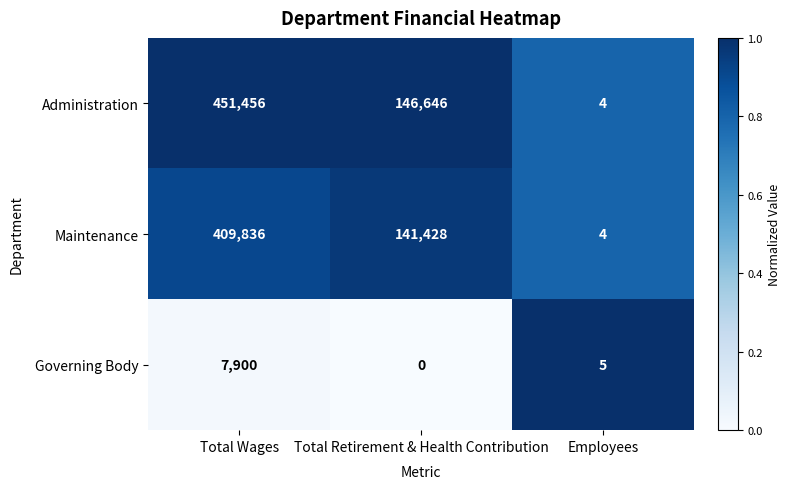

At how many categories does at least one series exceed 0?

3